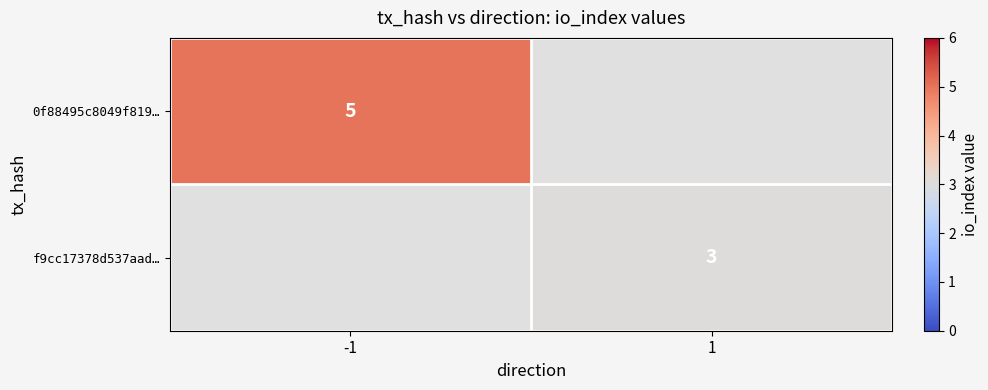

True or false: f9cc17378d537aad… has a value of 3 at 1.

True